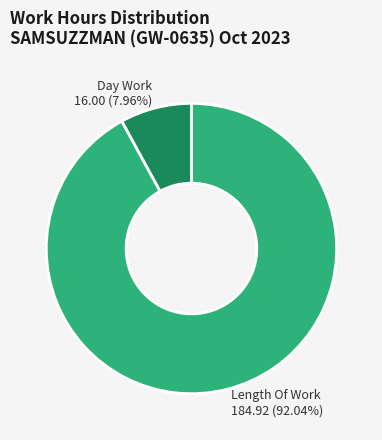

How many slices are in this pie chart?

2